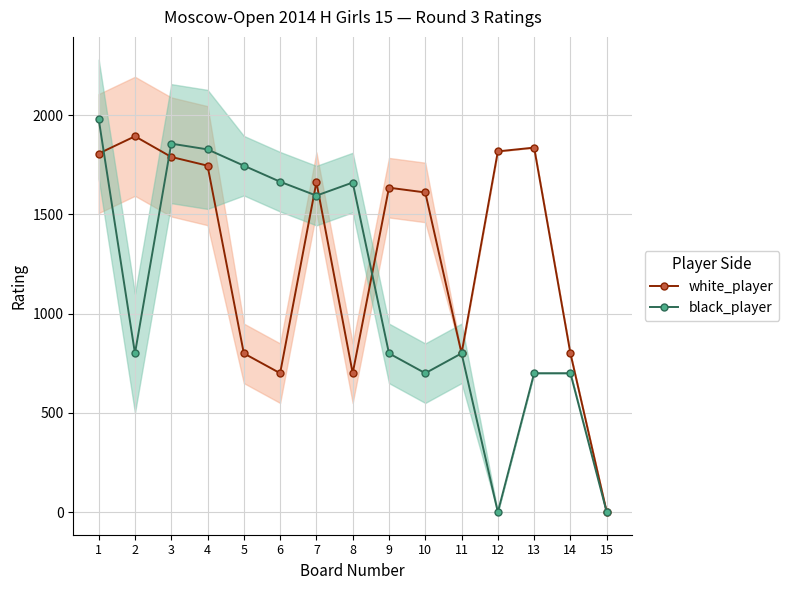

How many lines are shown in the chart?

2